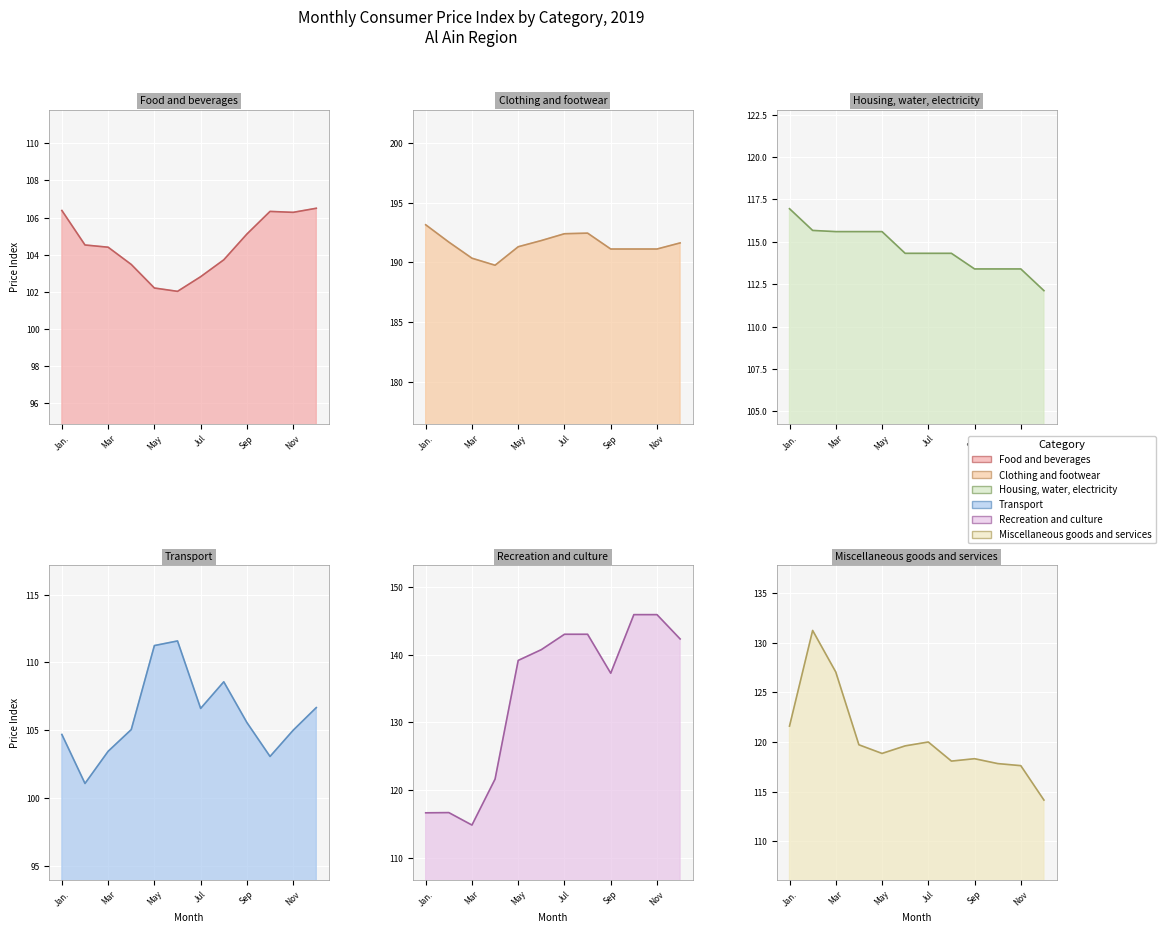

Reading right to left, extract all data points from this chart.

Food and beverages: Dec=106.5	Nov=106.3	Oct=106.3	Sep=105.1	Aug=103.7	Jul=102.8	Jun=102.0	May=102.2	Apr=103.5	Mar=104.4	Feb=104.5	Jan.=106.4
Clothing and footwear: Dec=191.6	Nov=191.1	Oct=191.1	Sep=191.1	Aug=192.4	Jul=192.4	Jun=191.8	May=191.3	Apr=189.8	Mar=190.3	Feb=191.7	Jan.=193.1
Housing, water, electricity: Dec=112.1	Nov=113.4	Oct=113.4	Sep=113.4	Aug=114.3	Jul=114.3	Jun=114.3	May=115.6	Apr=115.6	Mar=115.6	Feb=115.7	Jan.=117.0
Transport: Dec=106.7	Nov=105.0	Oct=103.1	Sep=105.6	Aug=108.6	Jul=106.6	Jun=111.6	May=111.2	Apr=105.0	Mar=103.5	Feb=101.1	Jan.=104.7
Recreation and culture: Dec=142.3	Nov=145.9	Oct=145.9	Sep=137.3	Aug=143.0	Jul=143.0	Jun=140.7	May=139.2	Apr=121.6	Mar=114.8	Feb=116.7	Jan.=116.7
Miscellaneous goods and services: Dec=114.2	Nov=117.6	Oct=117.8	Sep=118.3	Aug=118.1	Jul=120.0	Jun=119.6	May=118.8	Apr=119.7	Mar=127.0	Feb=131.2	Jan.=121.6